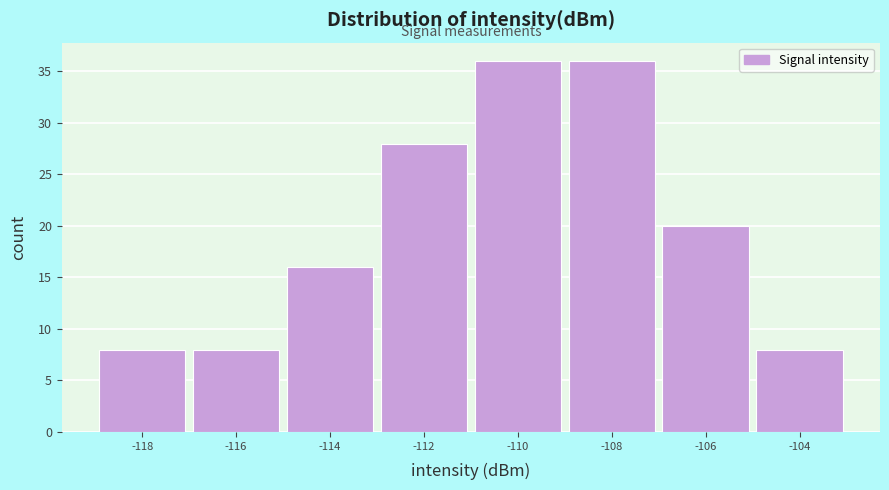

Reading left to right, list all the values displayed in this chart.

8	8	16	28	36	36	20	8